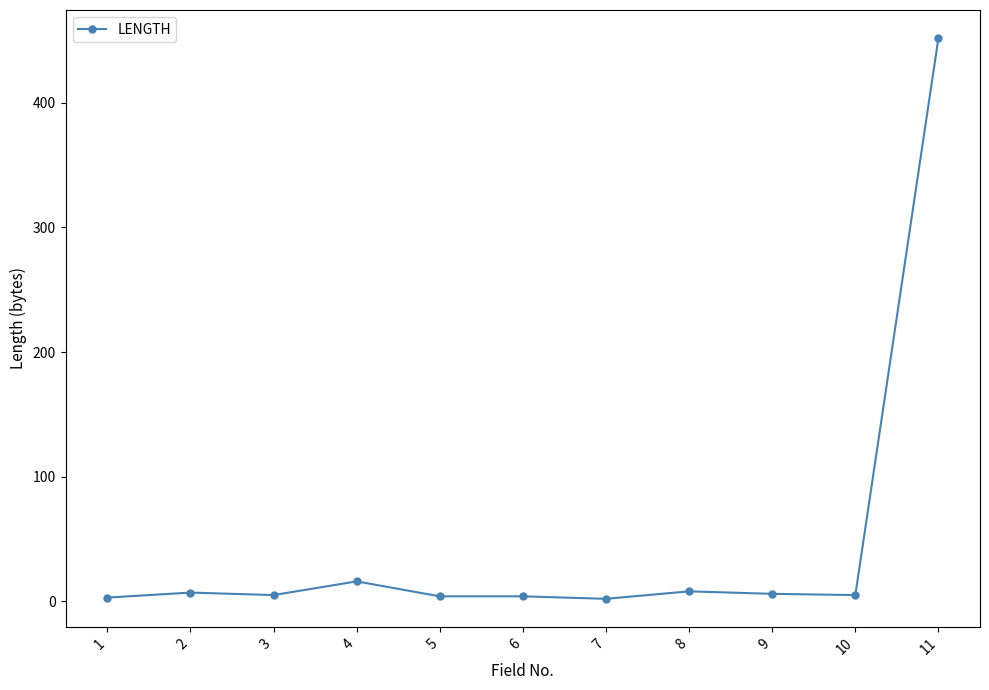

What is the maximum value shown in the chart?

452